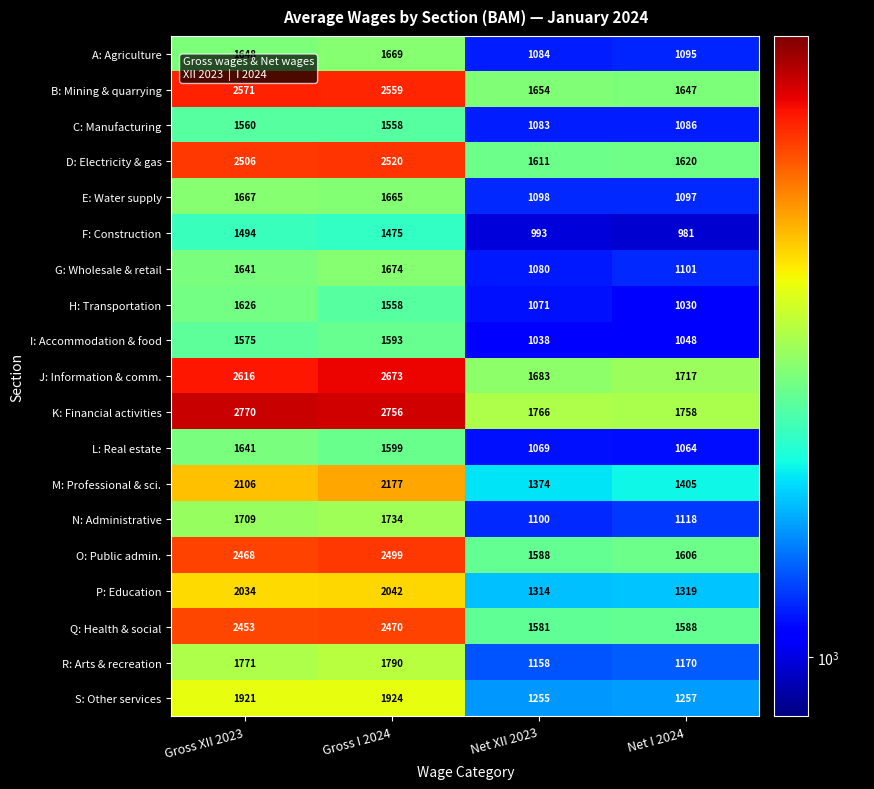

Which category has the lowest value across all series?

Net I 2024